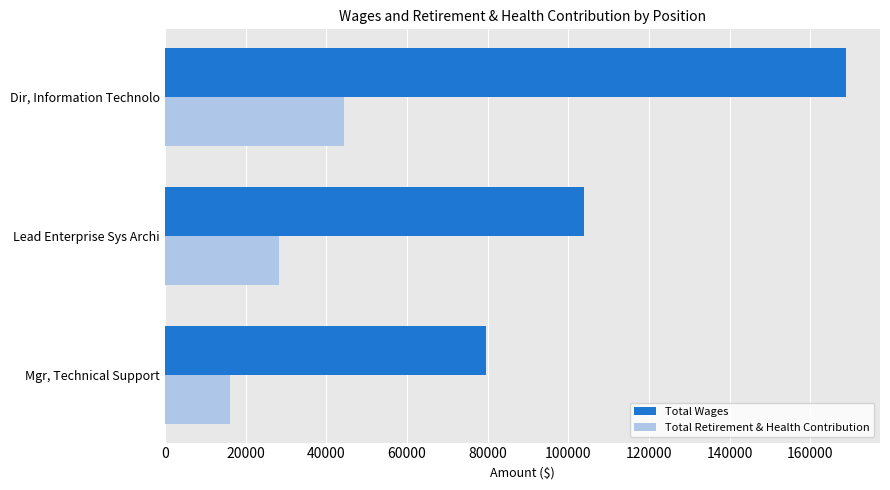

What is the sum of all Total Wages values?

352227